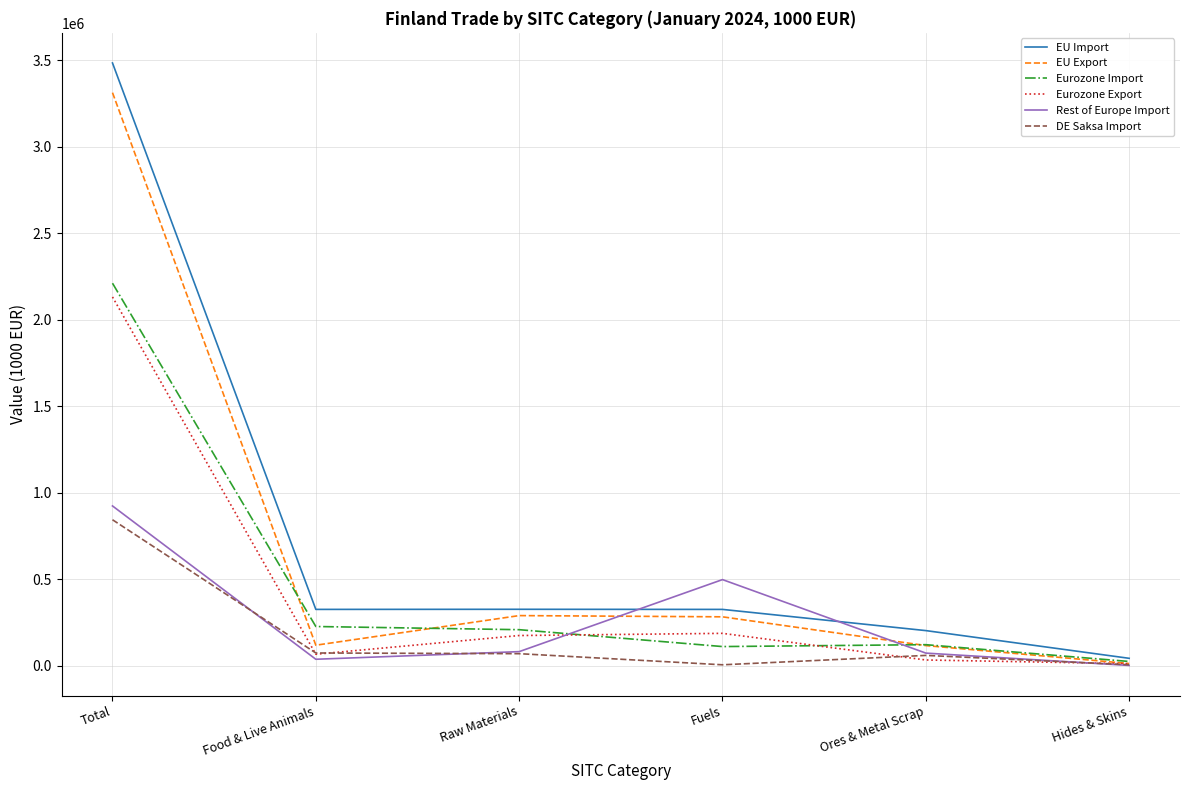

Is the value of EU Export at Total greater than the value of Eurozone Export at Ores & Metal Scrap?

Yes